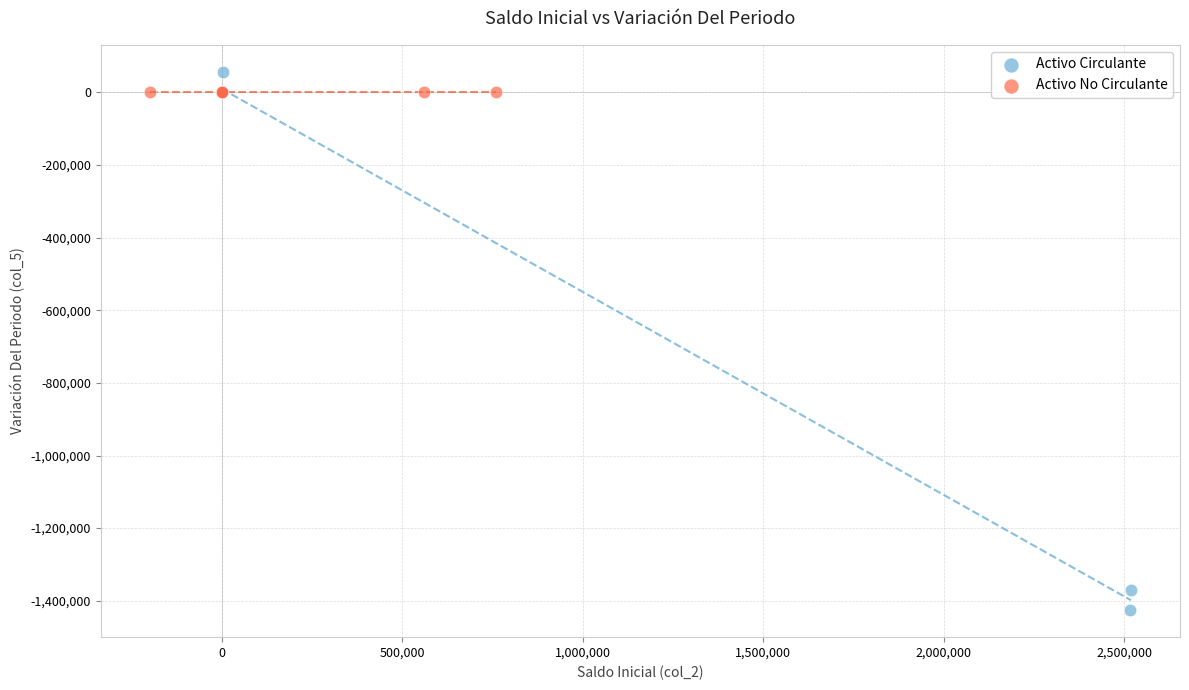

Which series reaches the maximum Y coordinate?

Activo Circulante